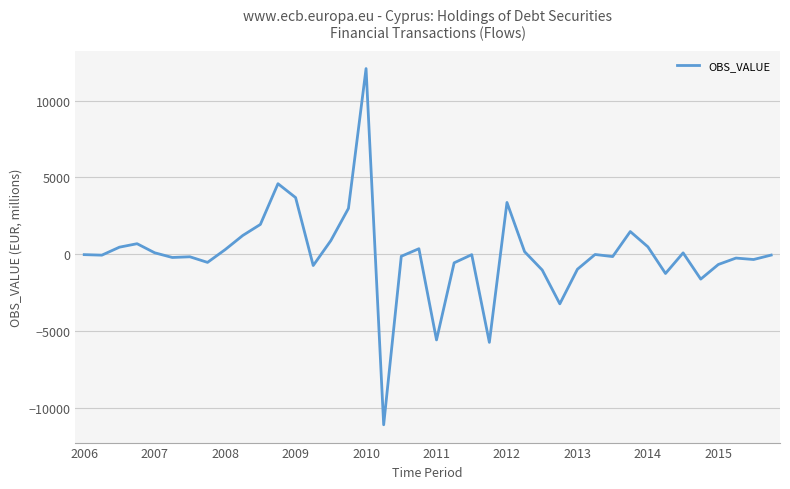

What is the sum of all values?

119.0